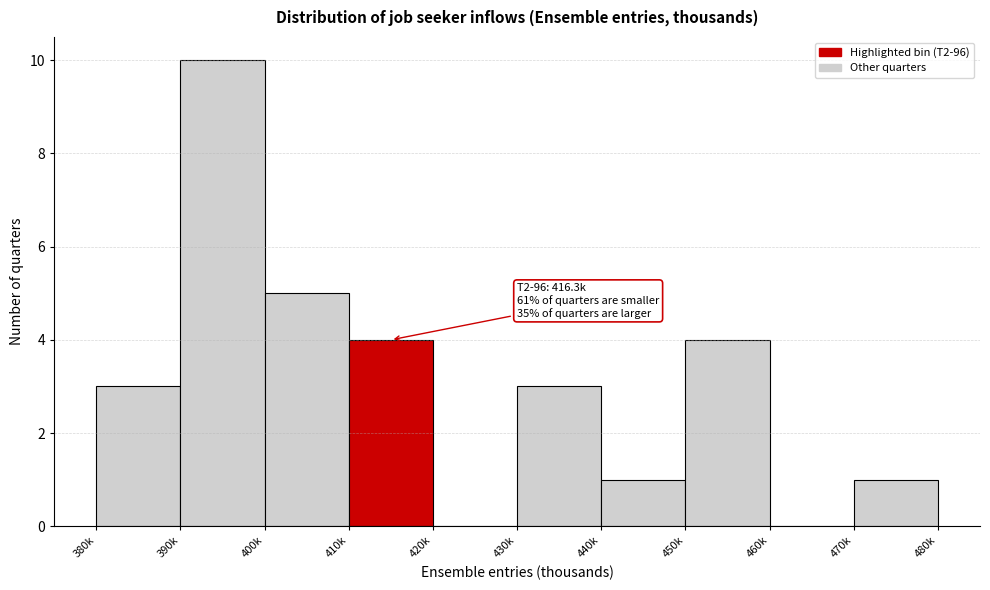

Reading left to right, list all the values displayed in this chart.

380k=3	390k=10	400k=5	410k=4	420k=0	430k=3	440k=1	450k=4	460k=0	470k=1